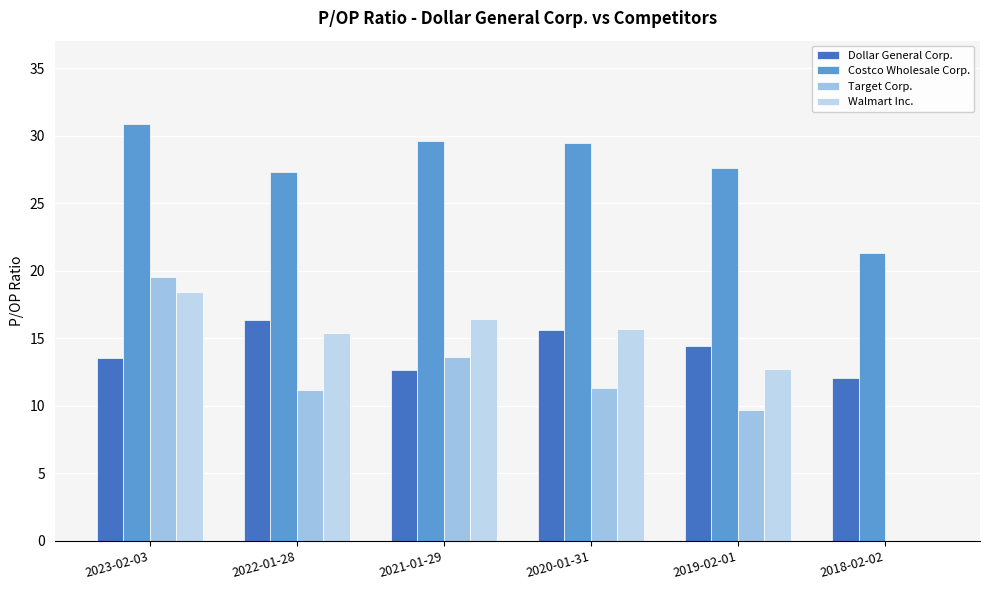

Reading left to right, what are all the values shown in this chart?

Dollar General Corp.: 13.6	16.3	12.6	15.7	14.4	12.1
Costco Wholesale Corp.: 30.9	27.3	29.6	29.5	27.6	21.3
Target Corp.: 19.6	11.2	13.6	11.3	9.7	0.0
Walmart Inc.: 18.4	15.4	16.5	15.7	12.7	0.0